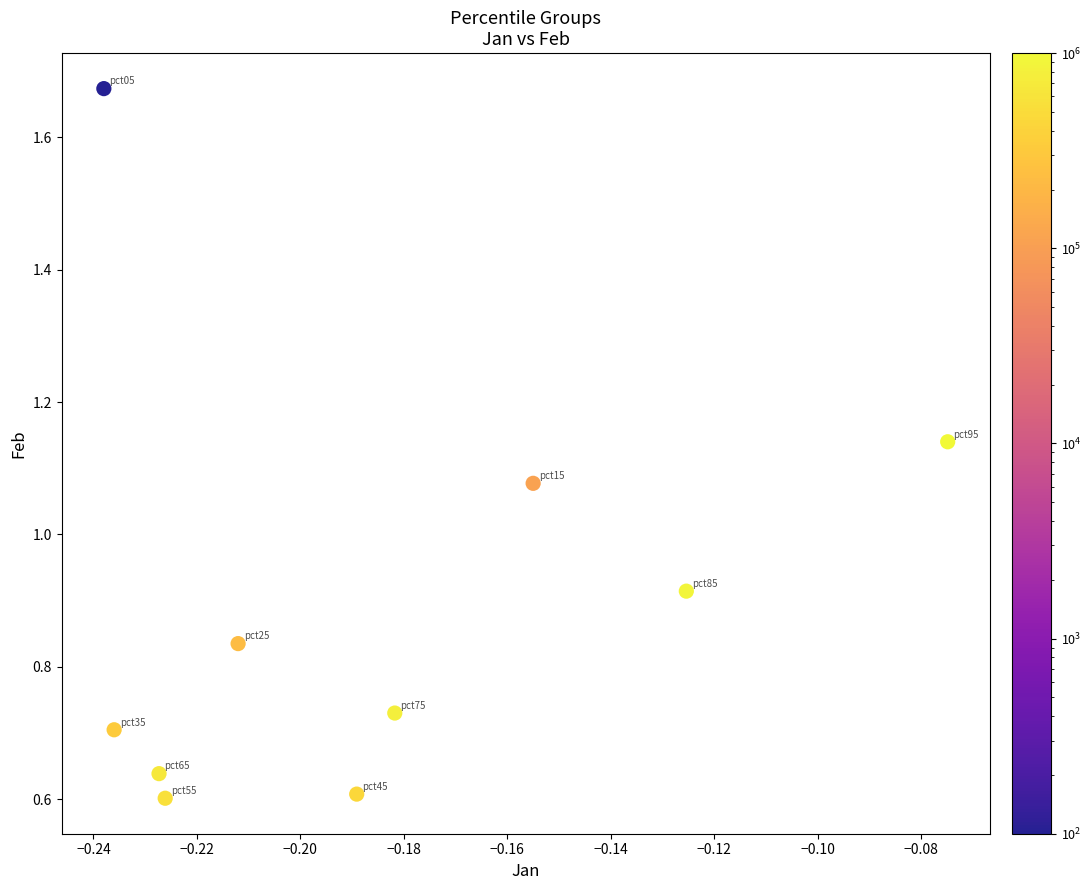

How many points are shown in the scatter plot?

10